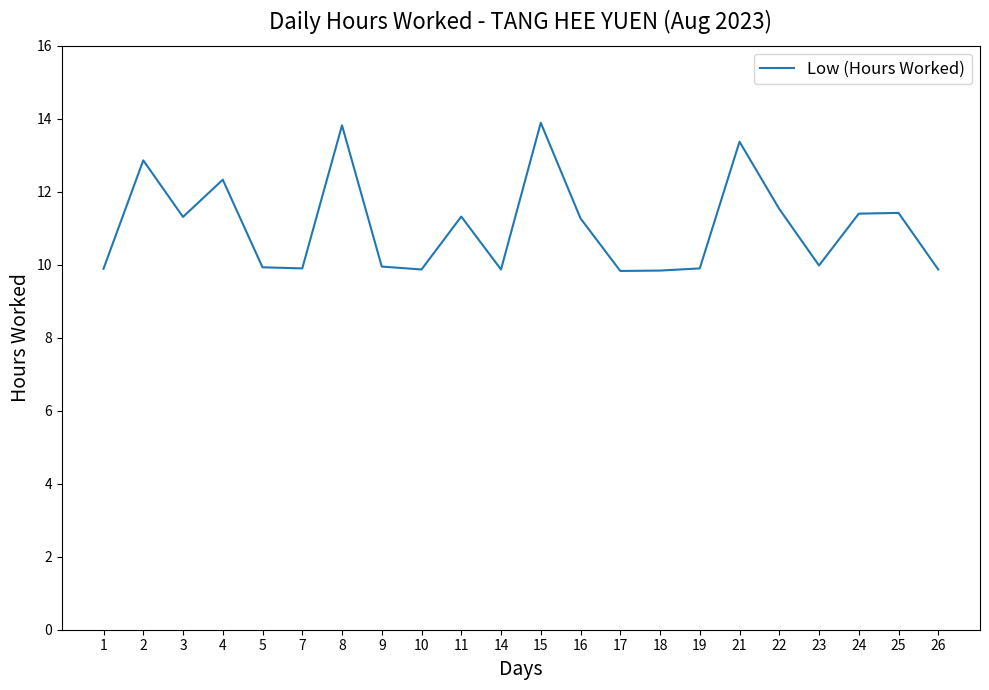

True or false: there are more than 2 points higher than both neighbors.

True